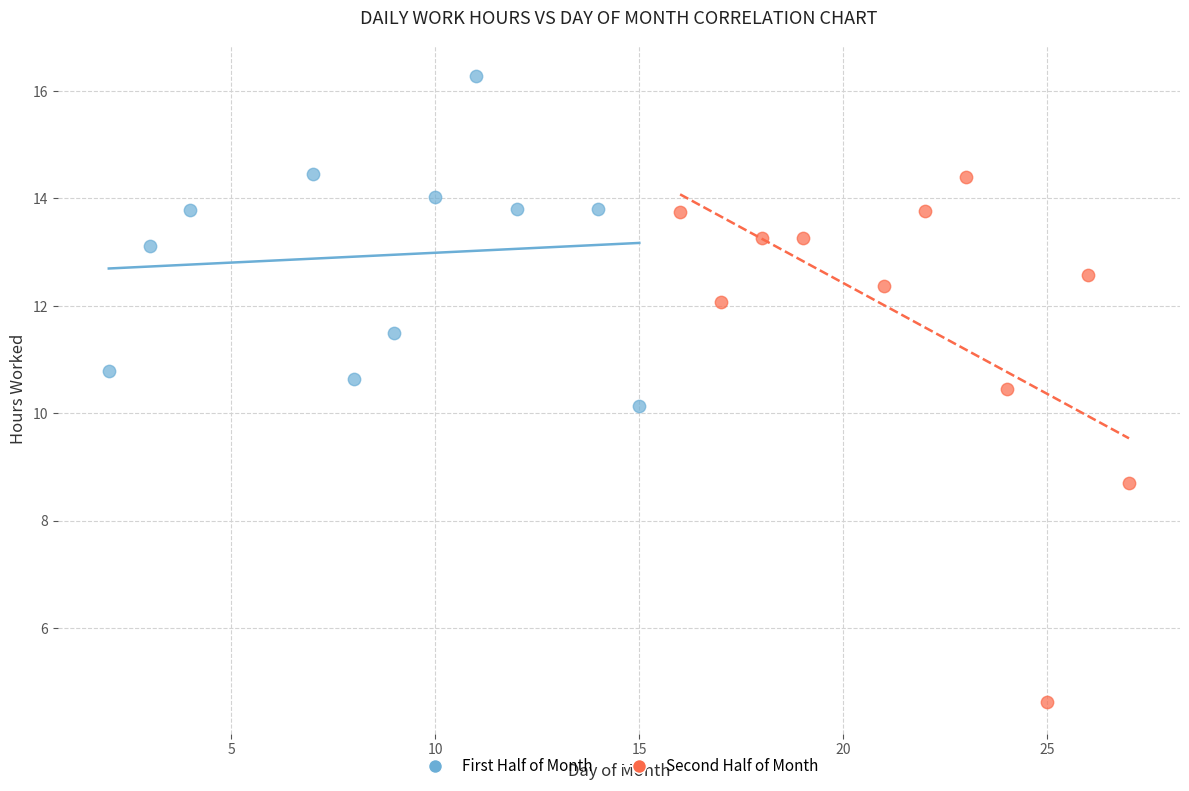

Which series reaches the maximum Y coordinate?

First Half of Month